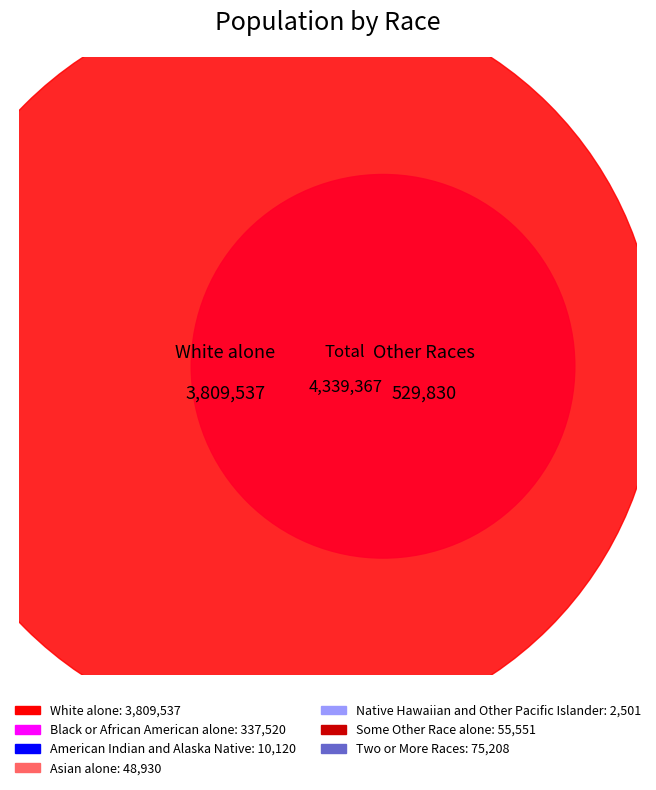

To the nearest percent, what is the difference between the Native Hawaiian and Other Pacific Islander and Some Other Race alone slice percentages?

1%